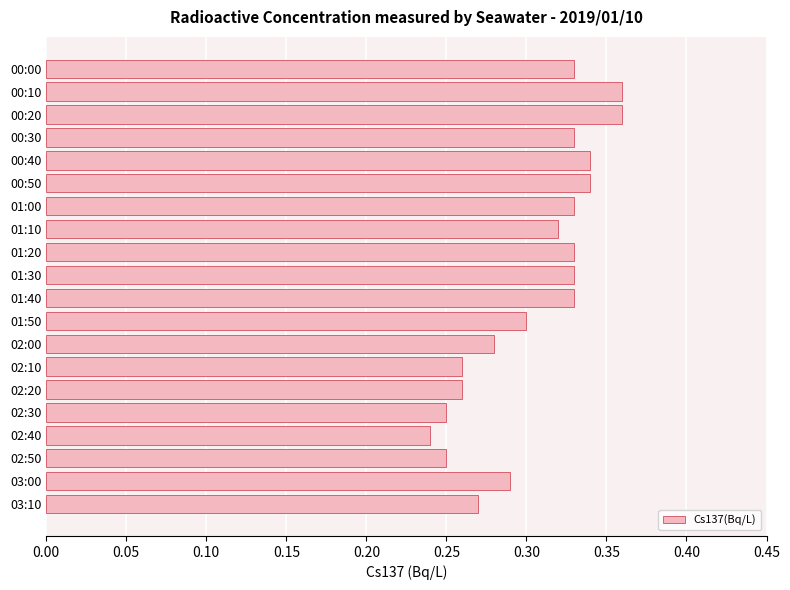

Is it true that the value at 01:30 is 0.3?

True